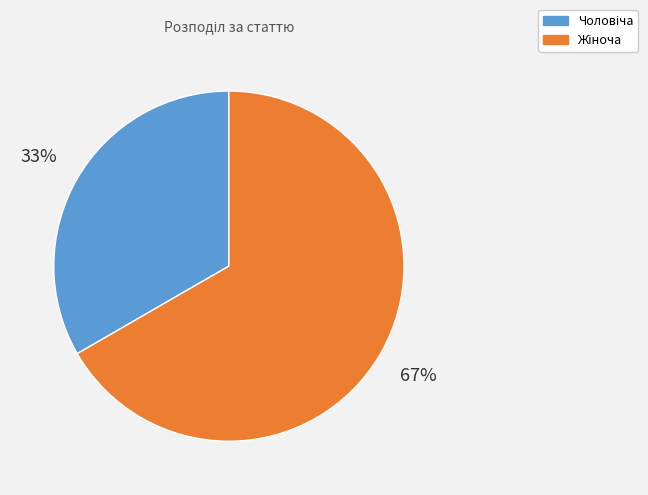

To the nearest percent, what is the average slice percentage?

50%